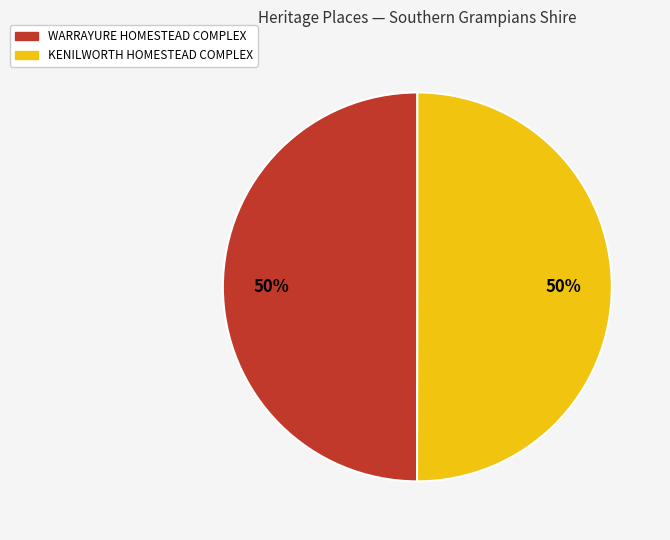

What is the ratio of the value at WARRAYURE HOMESTEAD COMPLEX to the value at KENILWORTH HOMESTEAD COMPLEX?

1.0